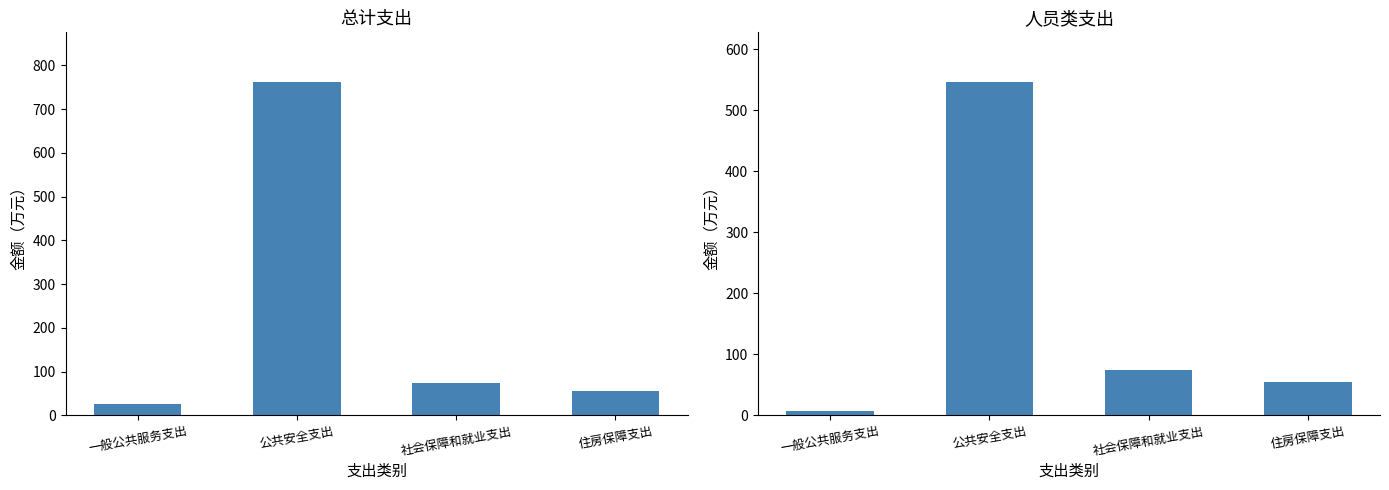

How many groups of bars are there?

4